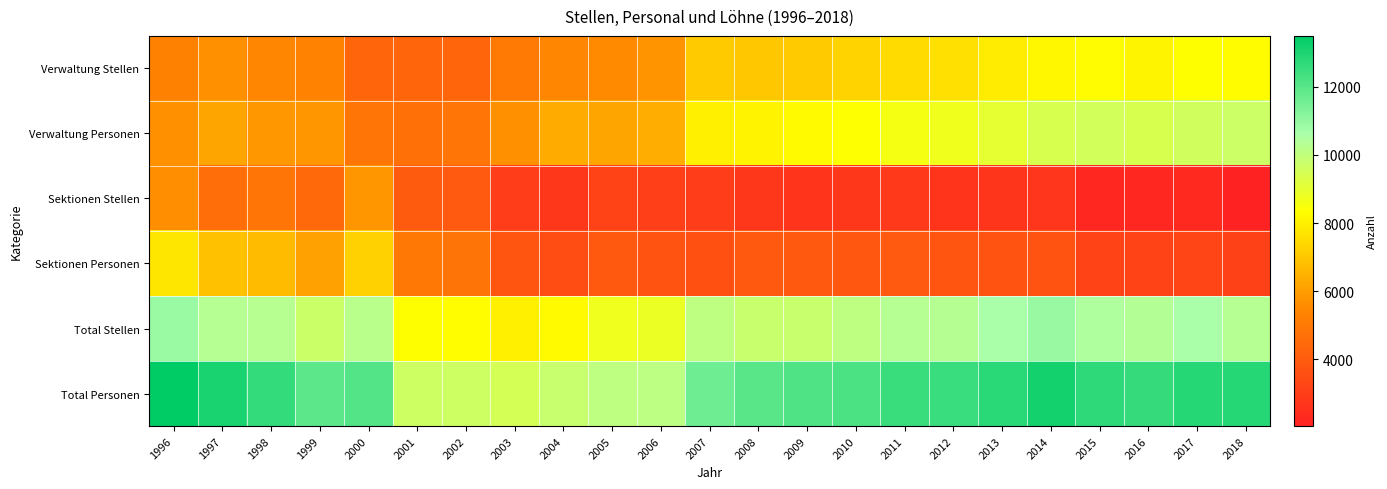

Between 2011 and 1997, which is larger?

2011